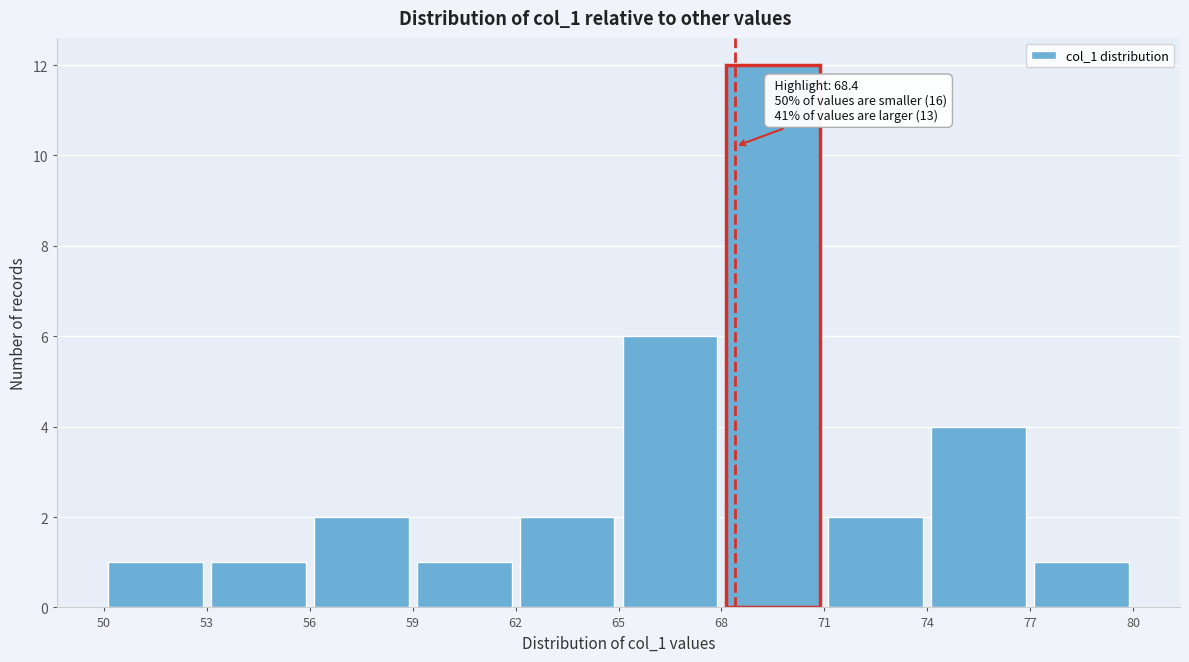

Over which range of the x-axis is the bar tallest?

68 to 71